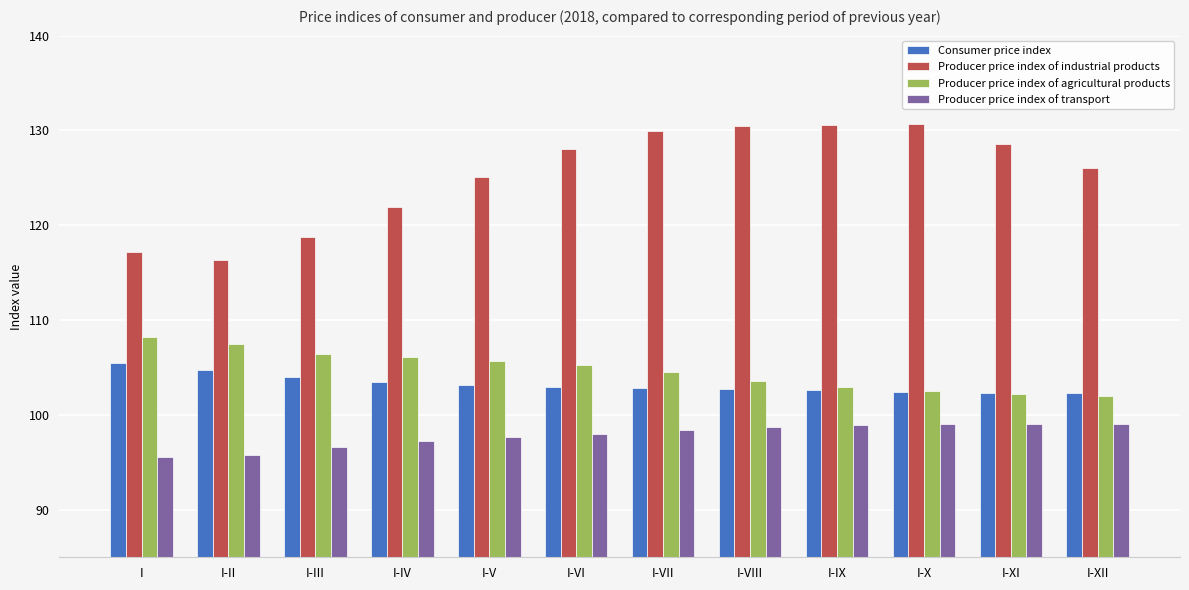

Count the number of categories in the chart.

12